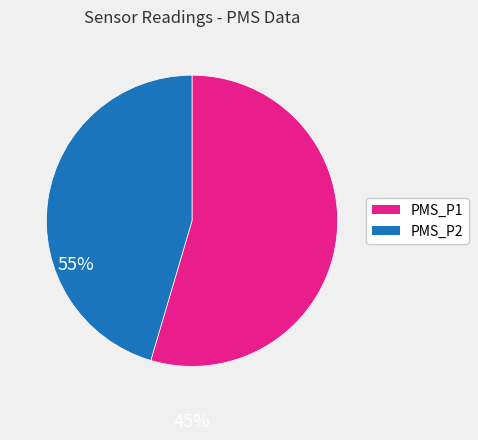

Does any single category account for the majority?

Yes